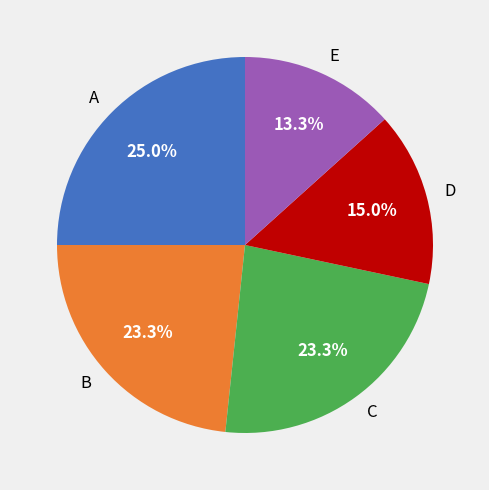

How many segments does this pie chart have?

5